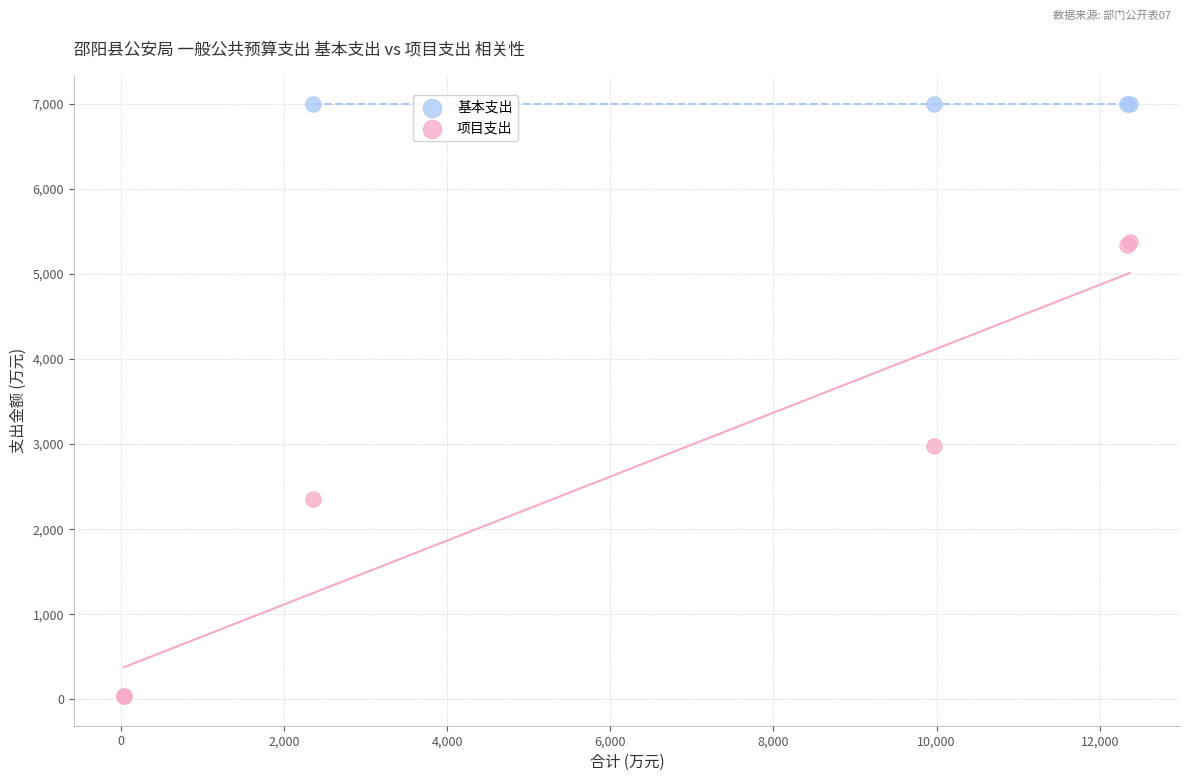

Which series contains the lowest Y value?

项目支出